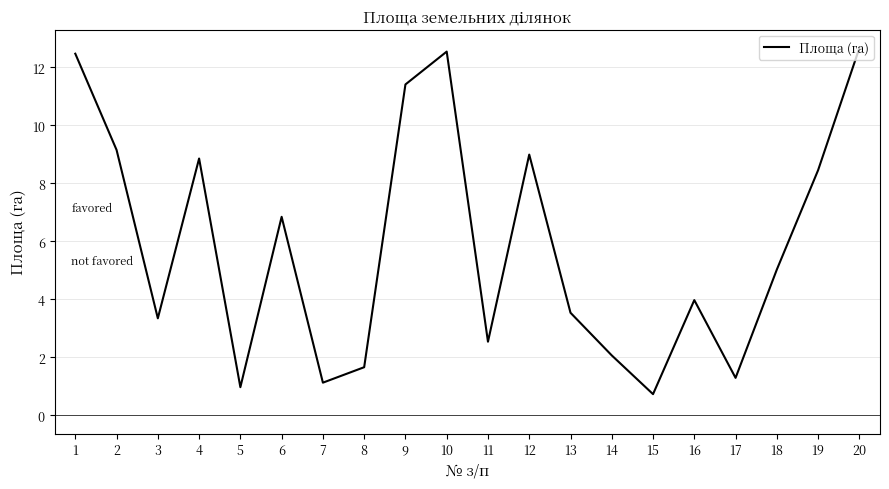

Is it true that the value at 5 is 1.0?

True